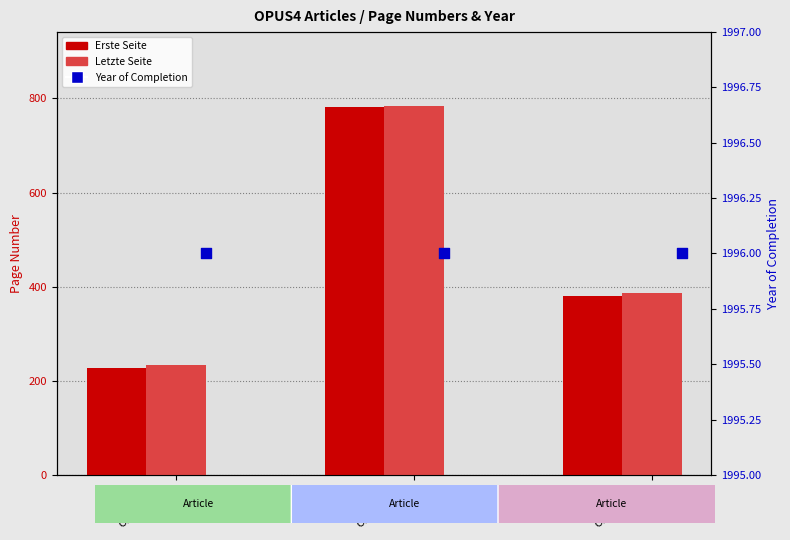

Which series reaches the minimum Y coordinate?

Erste Seite